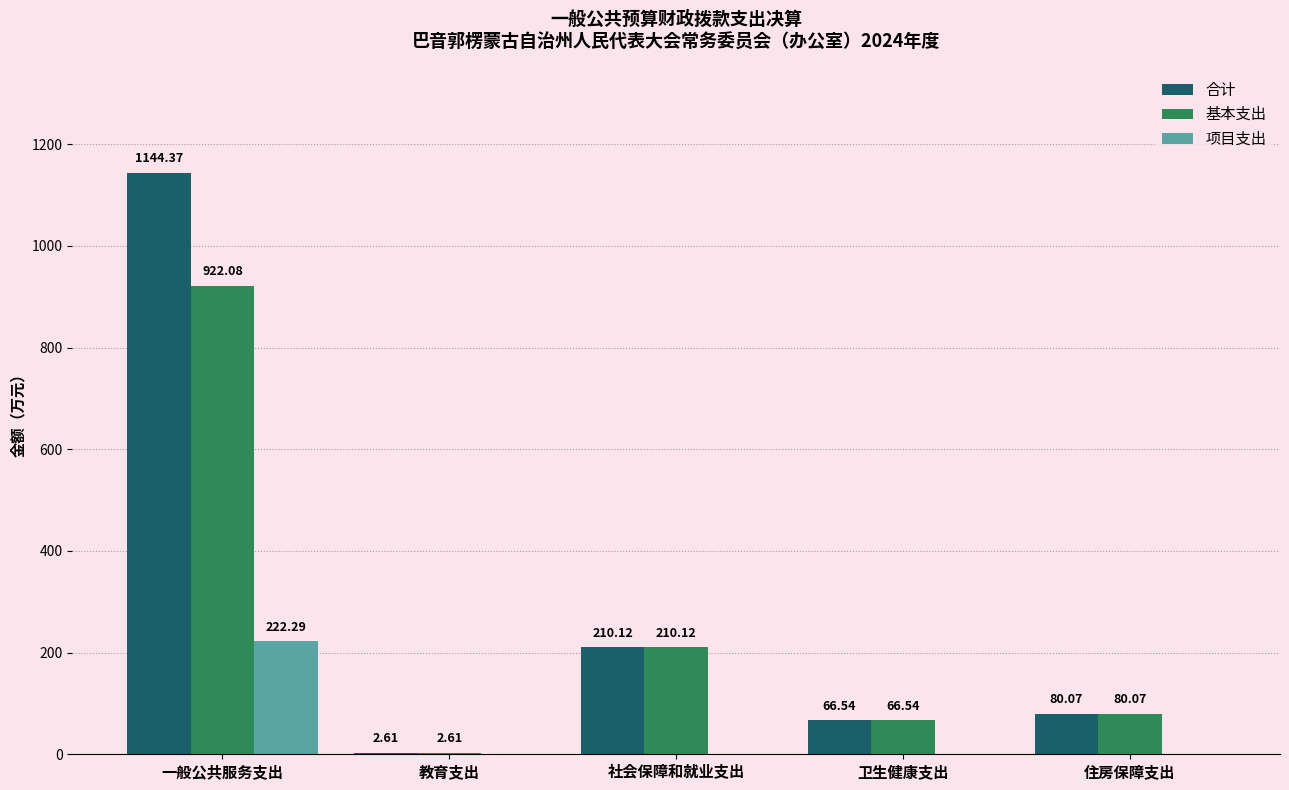

Is it true that 项目支出 equals 97.5 at 住房保障支出?

False